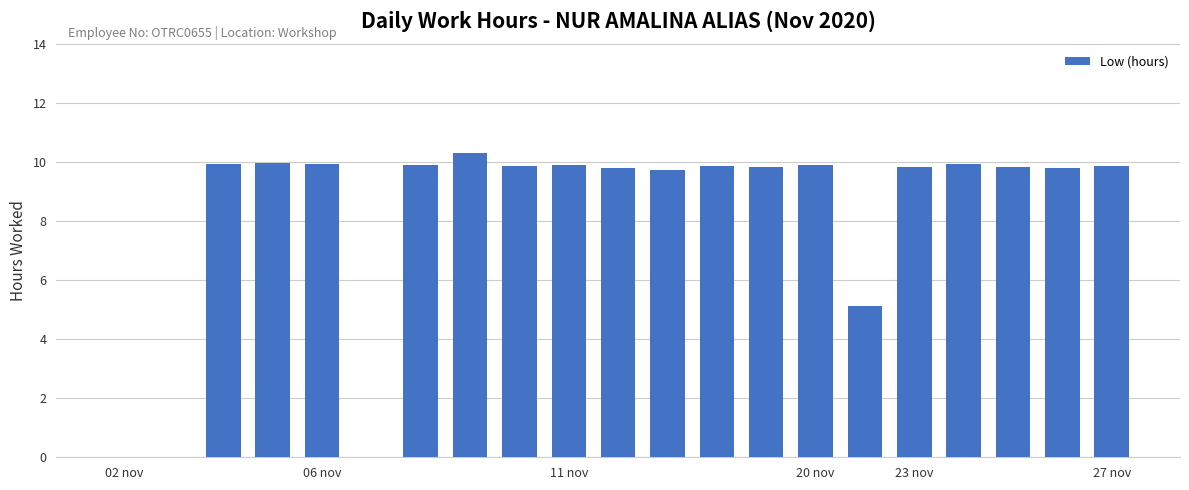

What is the sum of all values?

173.4